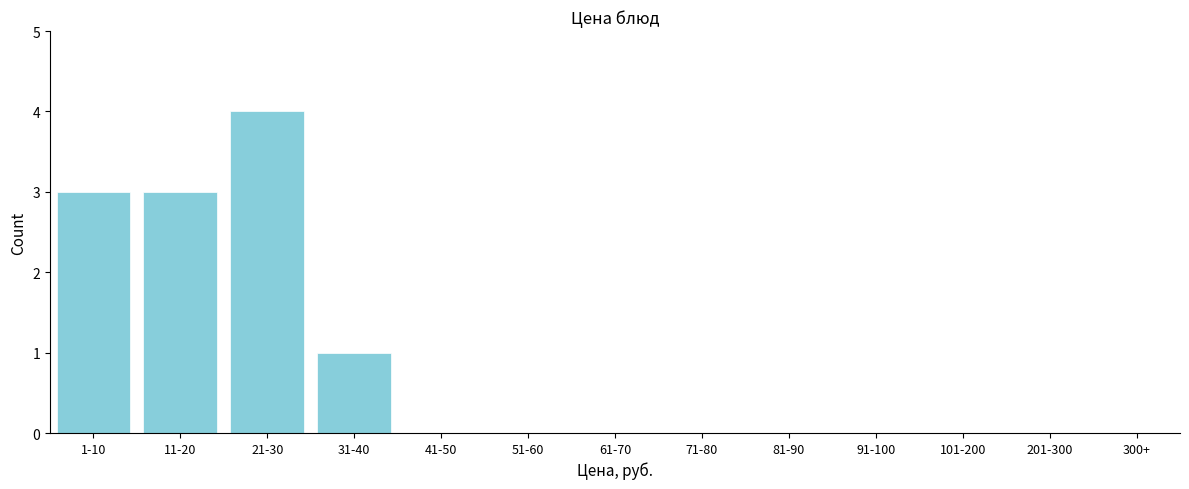

Reading right to left, list all the values displayed in this chart.

91-100=0	81-90=0	71-80=0	61-70=0	51-60=0	41-50=0	31-40=1	21-30=4	11-20=3	1-10=3